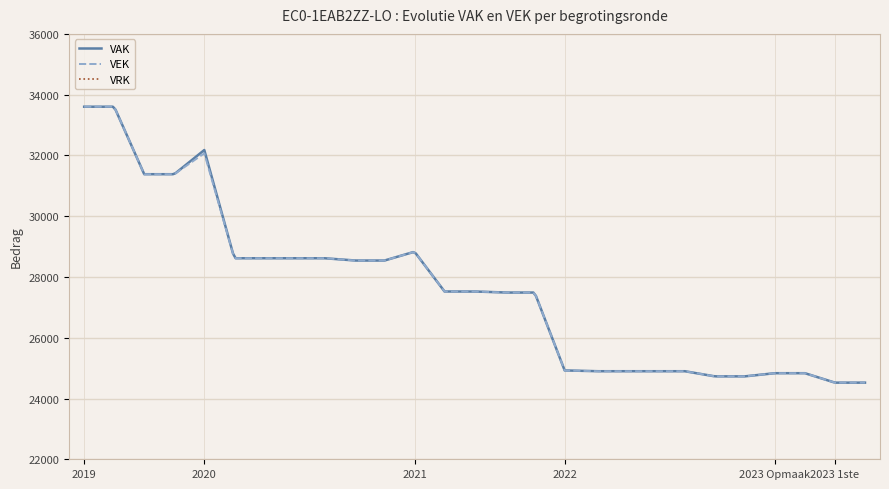

Which series changed the most between 2021
1ste
ontwerp and 2022
Opmaak
ontwerp?

VEK